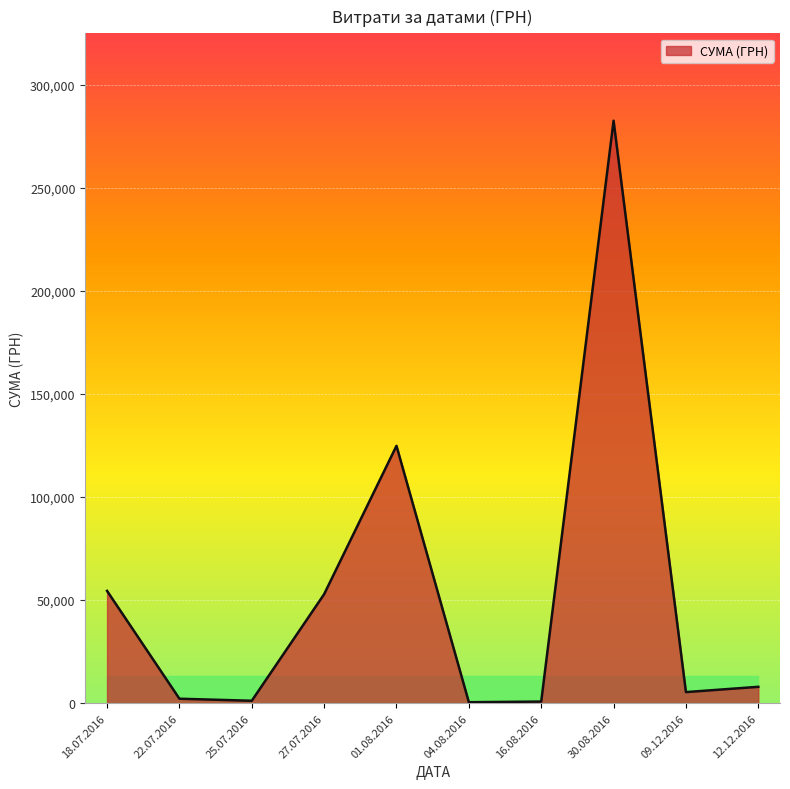

What is the difference between the maximum and minimum values?

282004.7